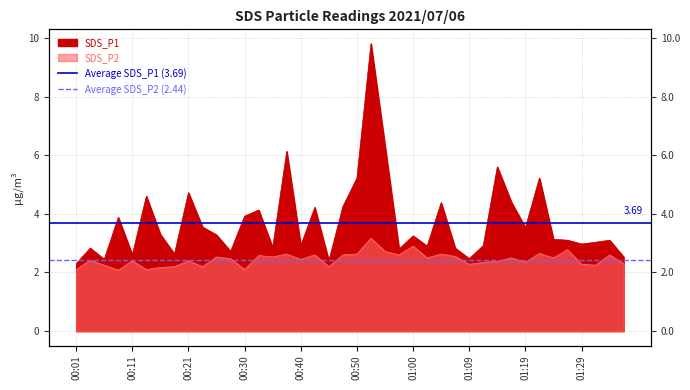

How many series are shown in this chart?

2